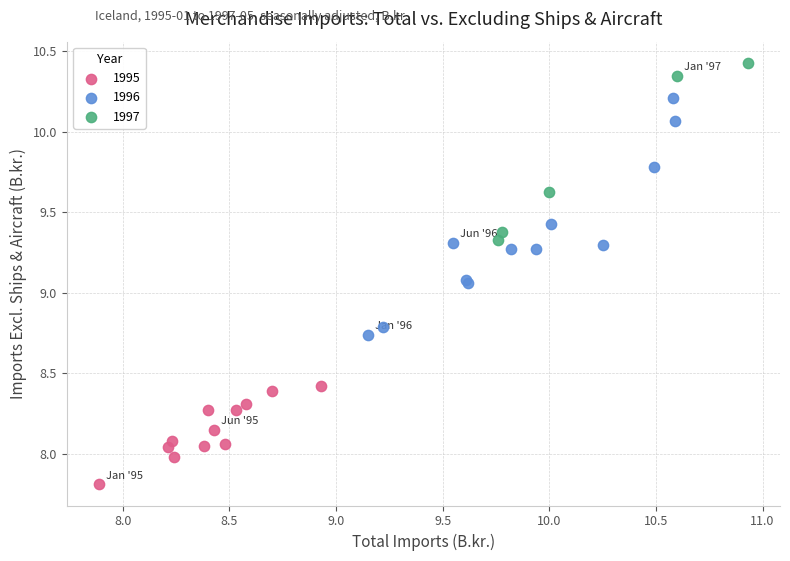

Which series reaches the minimum Y coordinate?

1995